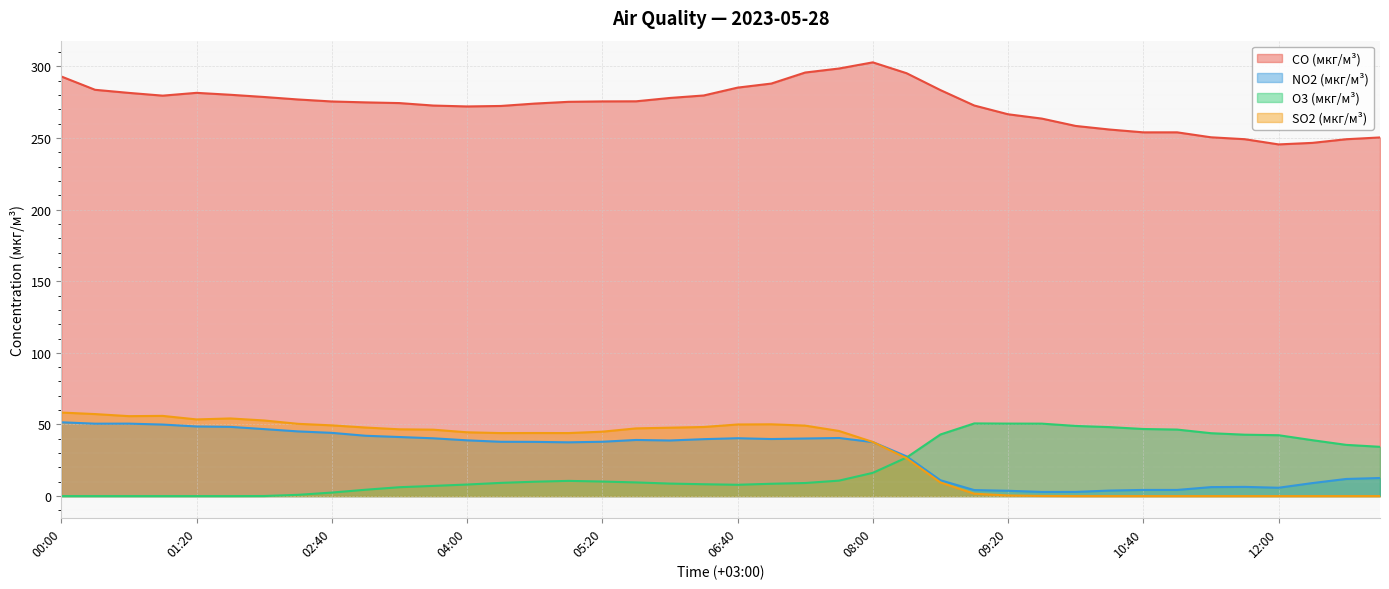

At which label does O3 (мкг/м³) reach its minimum?

00:00